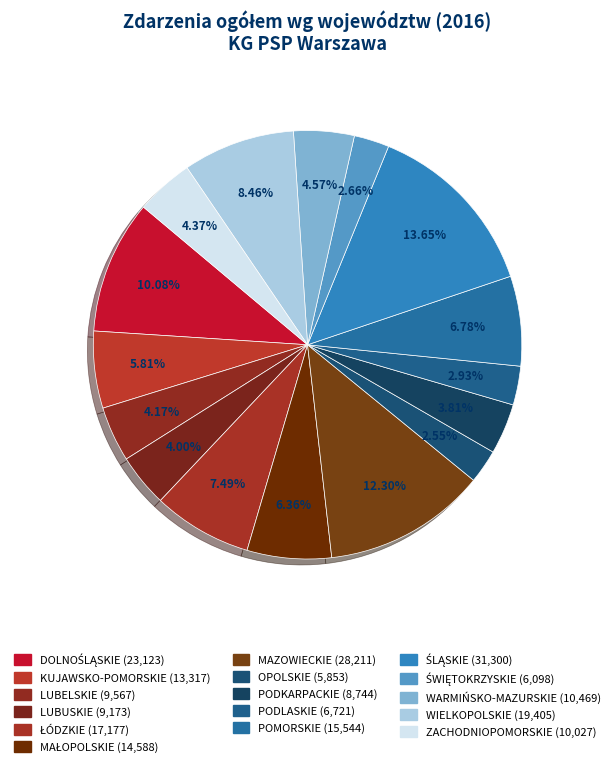

How many slices are in this pie chart?

16